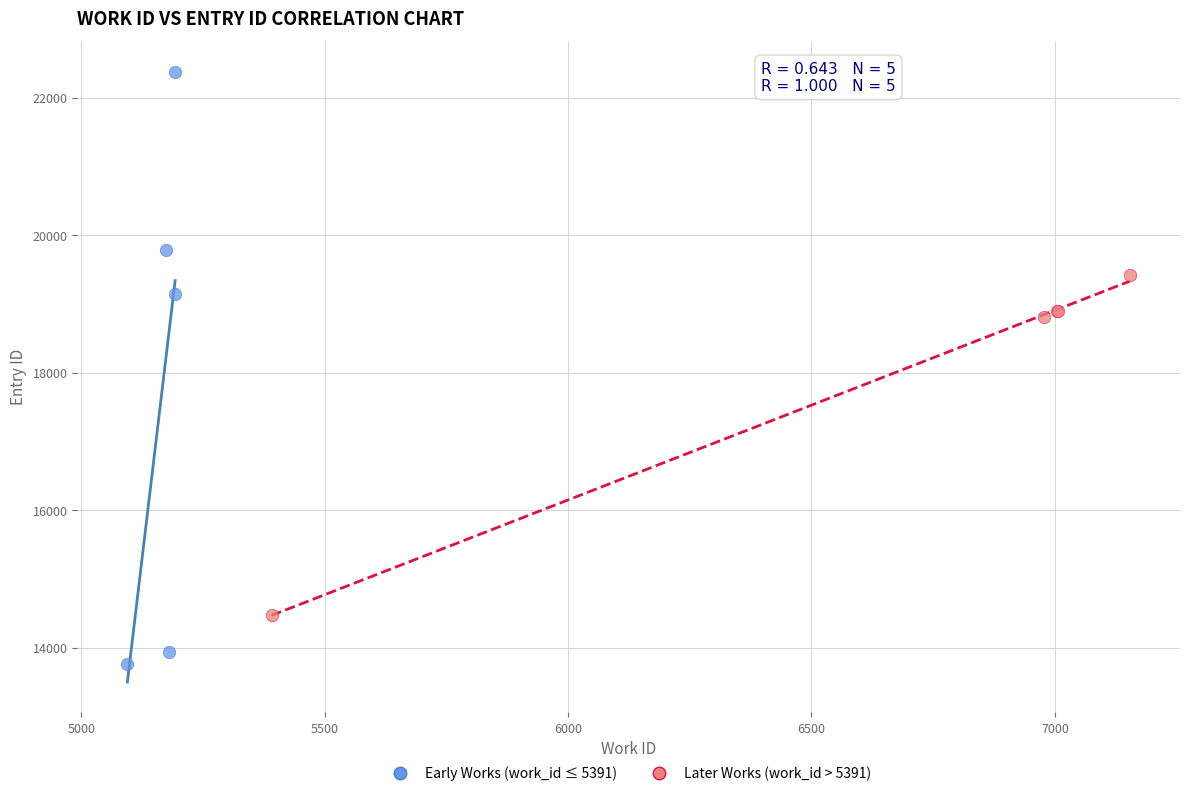

Which series contains the lowest Y value?

Early Works (work_id ≤ 5391)